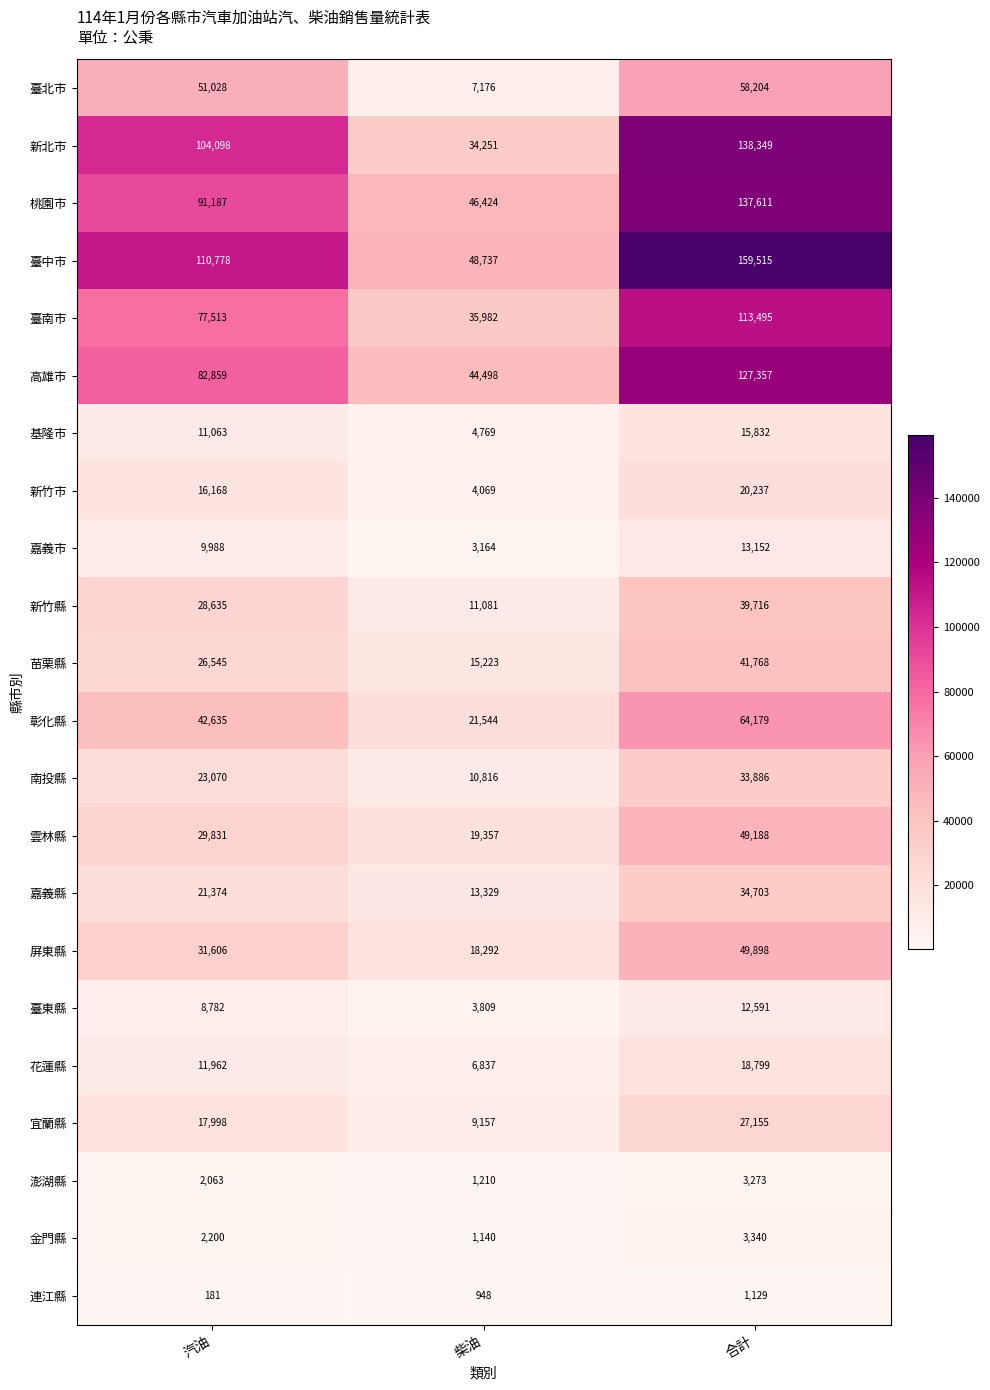

Which category has the lowest value across all series?

汽油